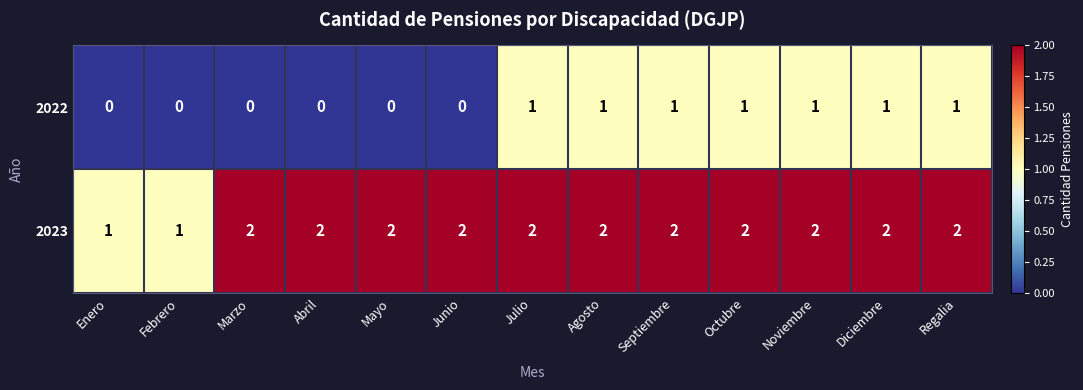

What is the total value across all series at Diciembre?

3